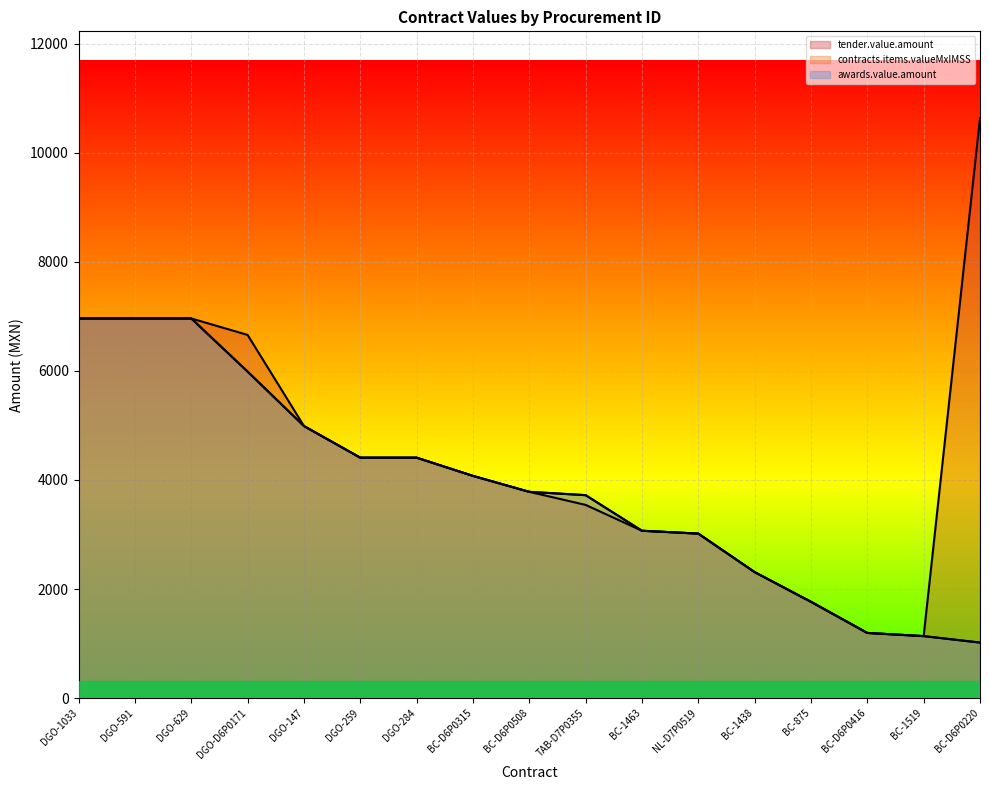

Does the chart display data point markers on the line(s)?

No